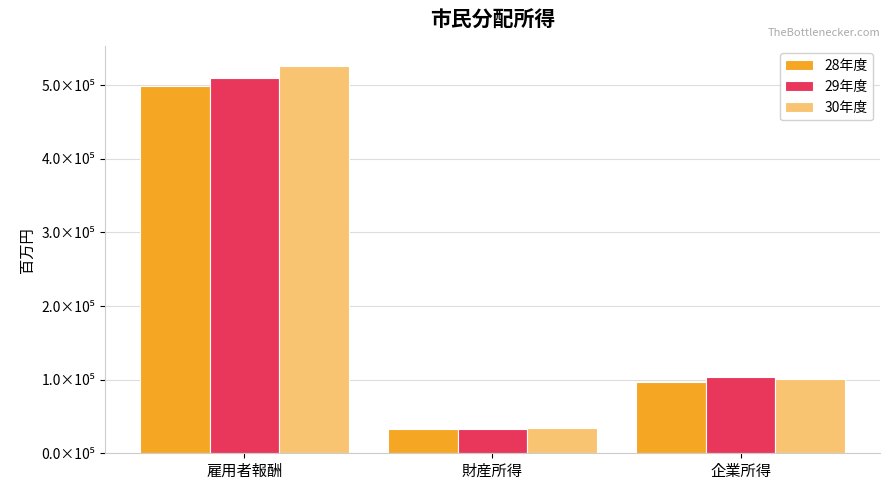

What is the approximate value of 28年度 at 雇用者報酬?

498969.3